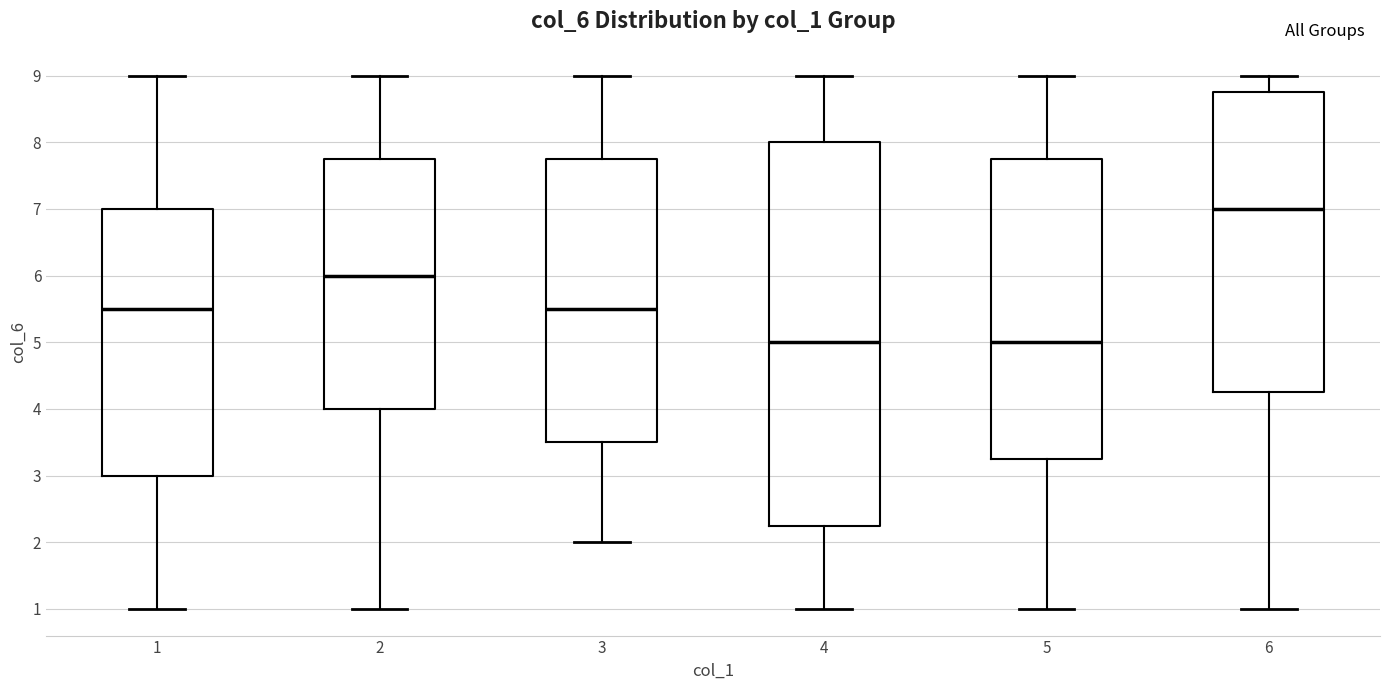

Where does the lower whisker of the box at x = 1 end on the y-axis? The values are not printed on the chart, so give them approximately, as read against the axis.

1.0